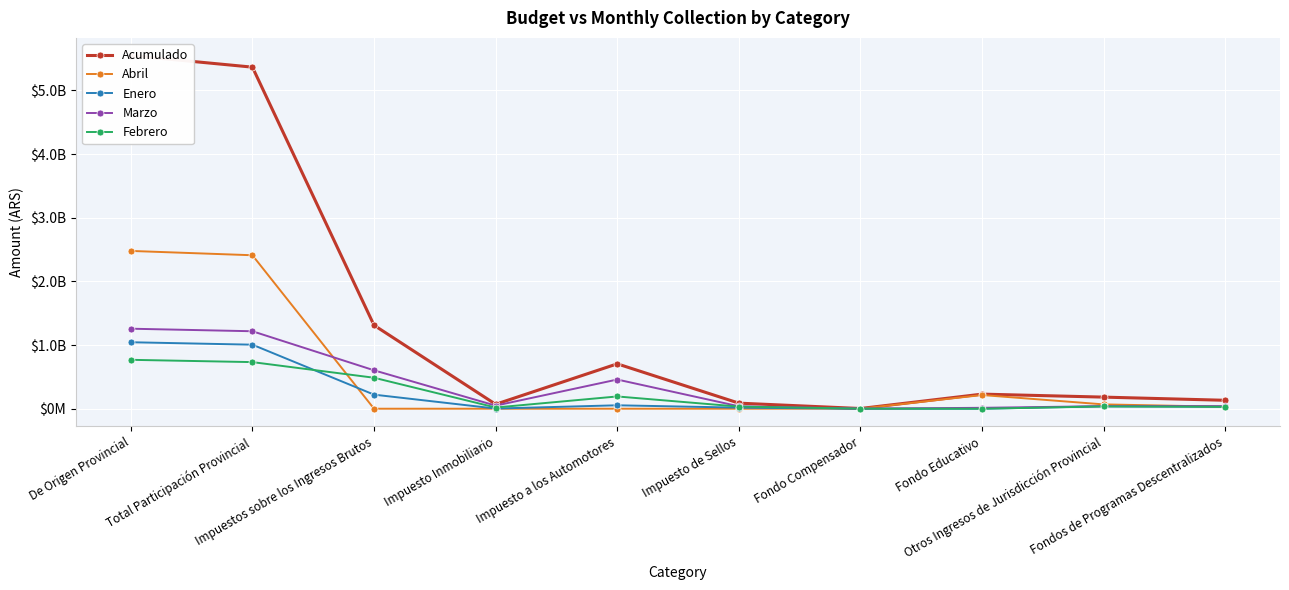

Which category has the highest value across all series?

De Origen Provincial